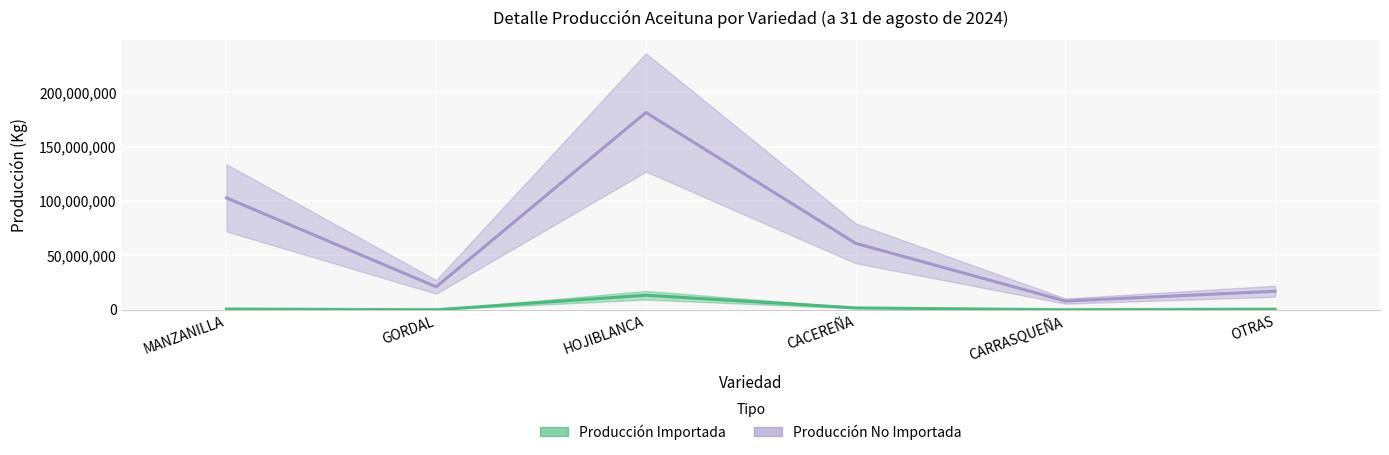

How many lines are shown in the chart?

2